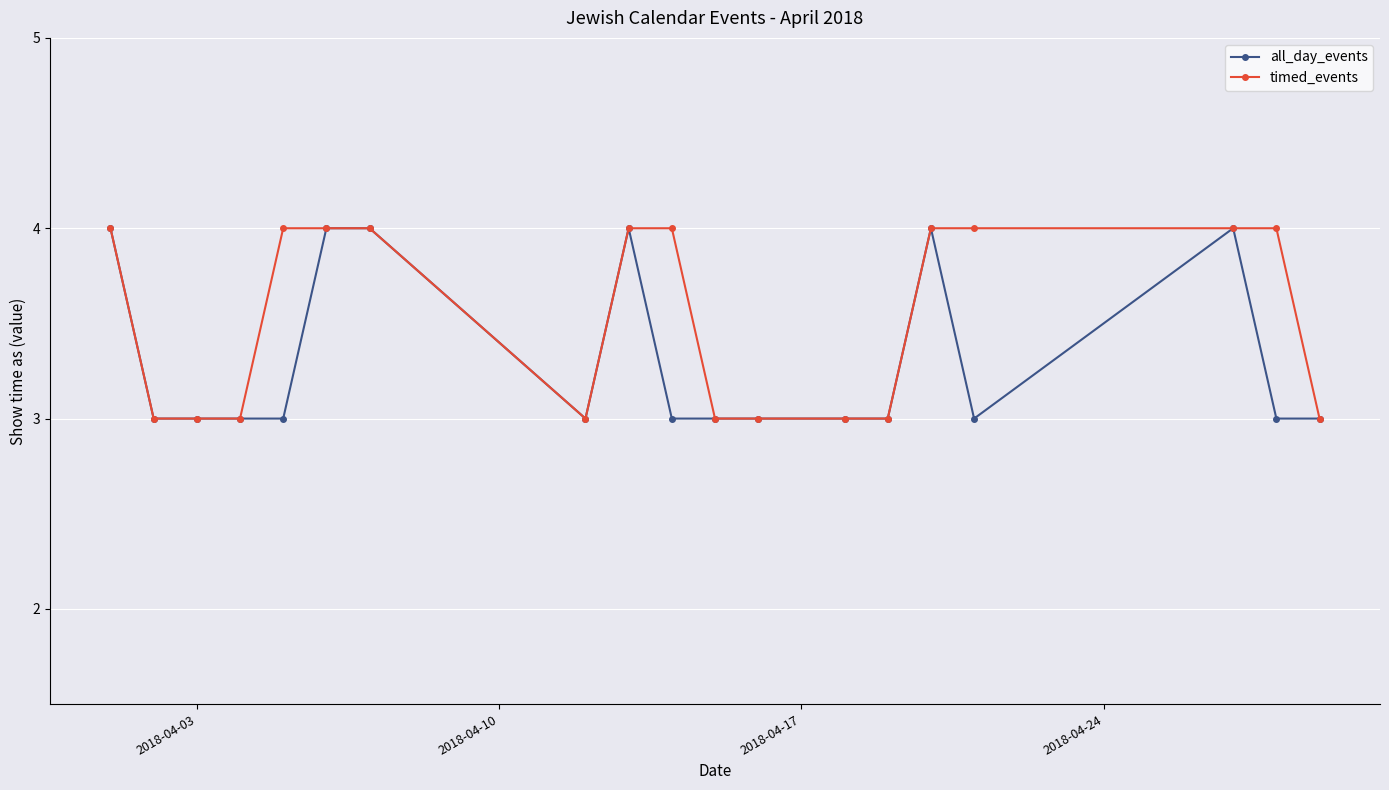

What is the sum of all timed_events values?

67